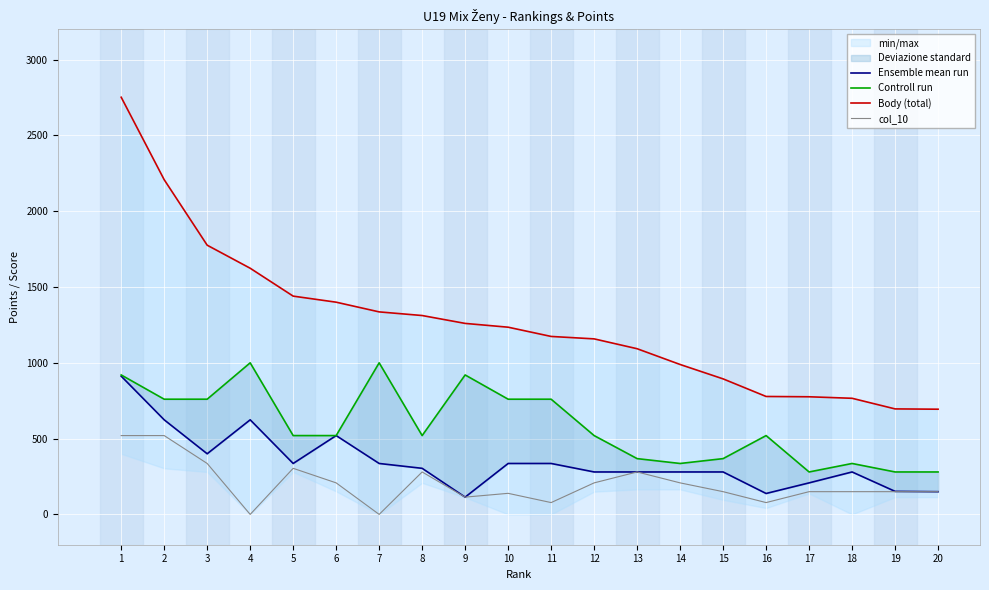

What is the maximum value for Controll run?

1000